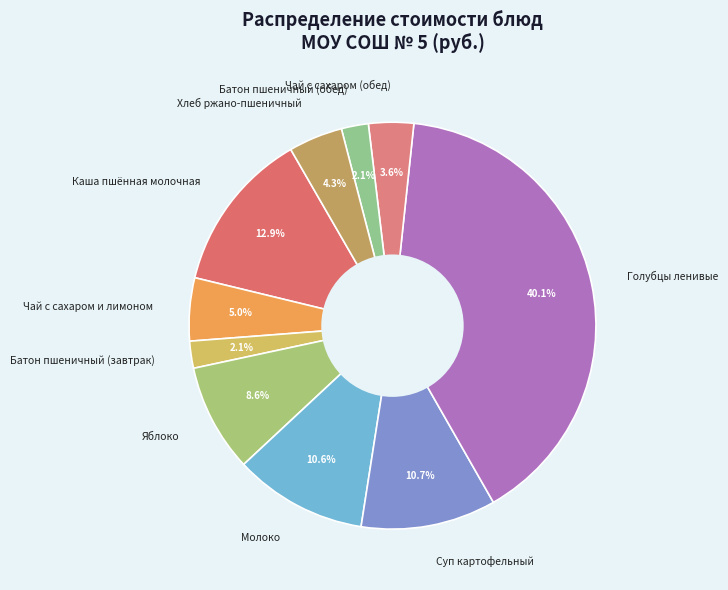

How many slices are in this pie chart?

10